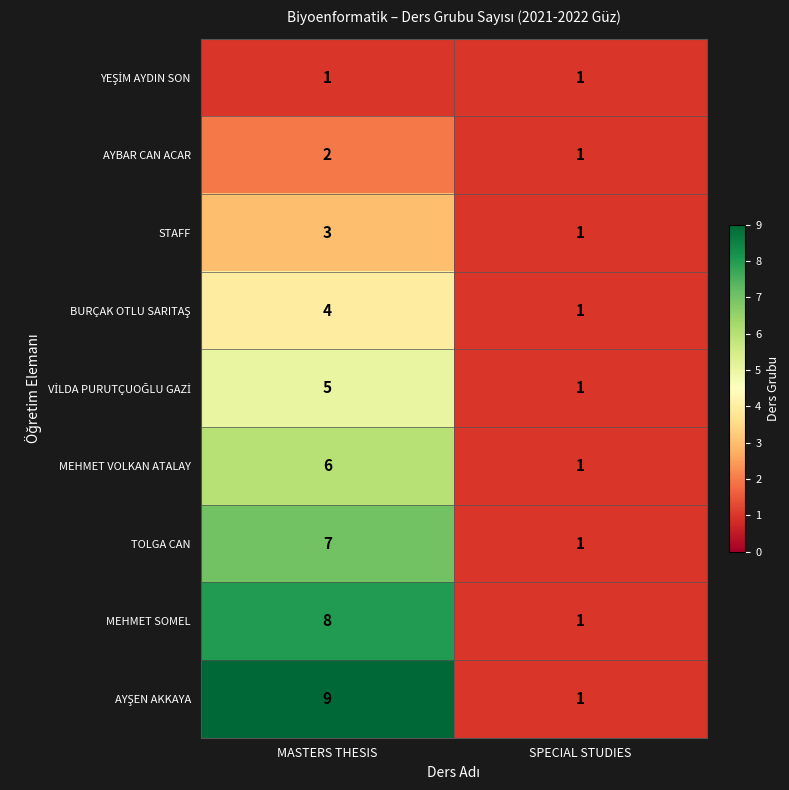

The STAFF series shows 2 at MASTERS THESIS. True or false?

False